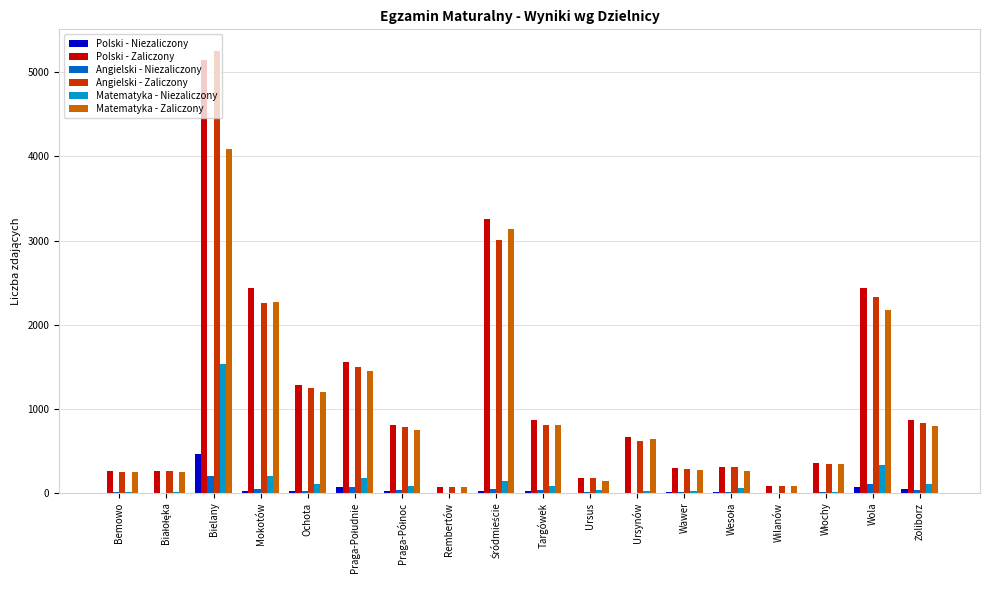

The value of Polski - Zaliczony at Ursynów is 444. True or false?

False